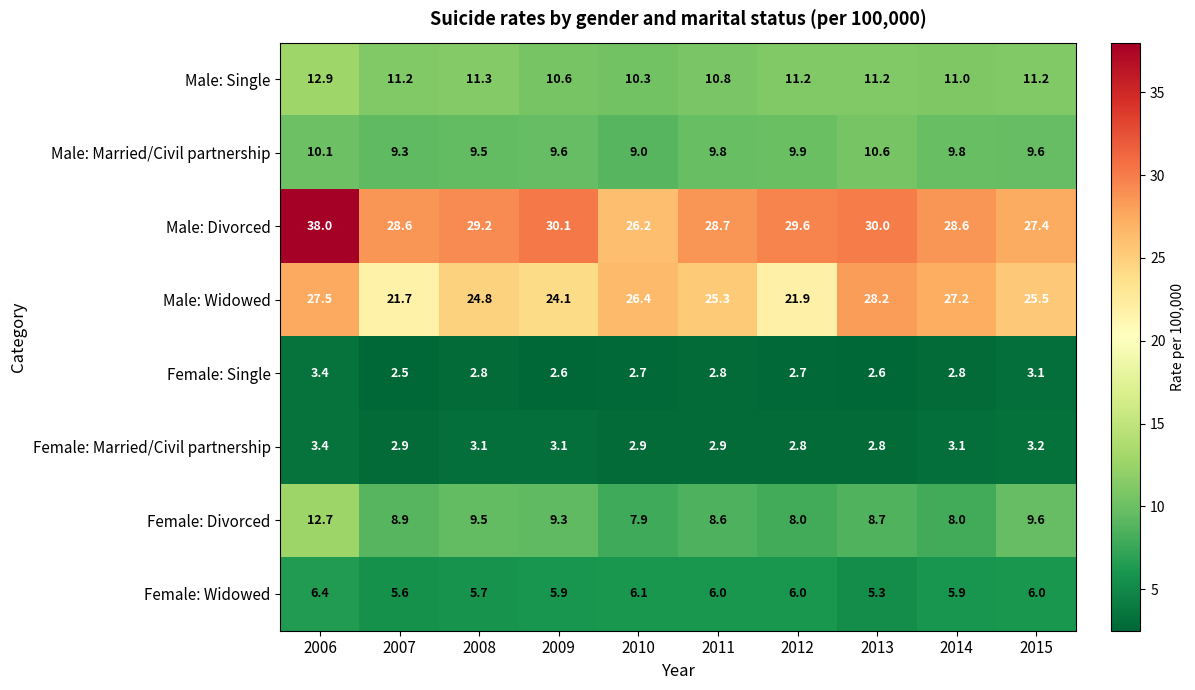

What is the smallest value displayed?

2.5